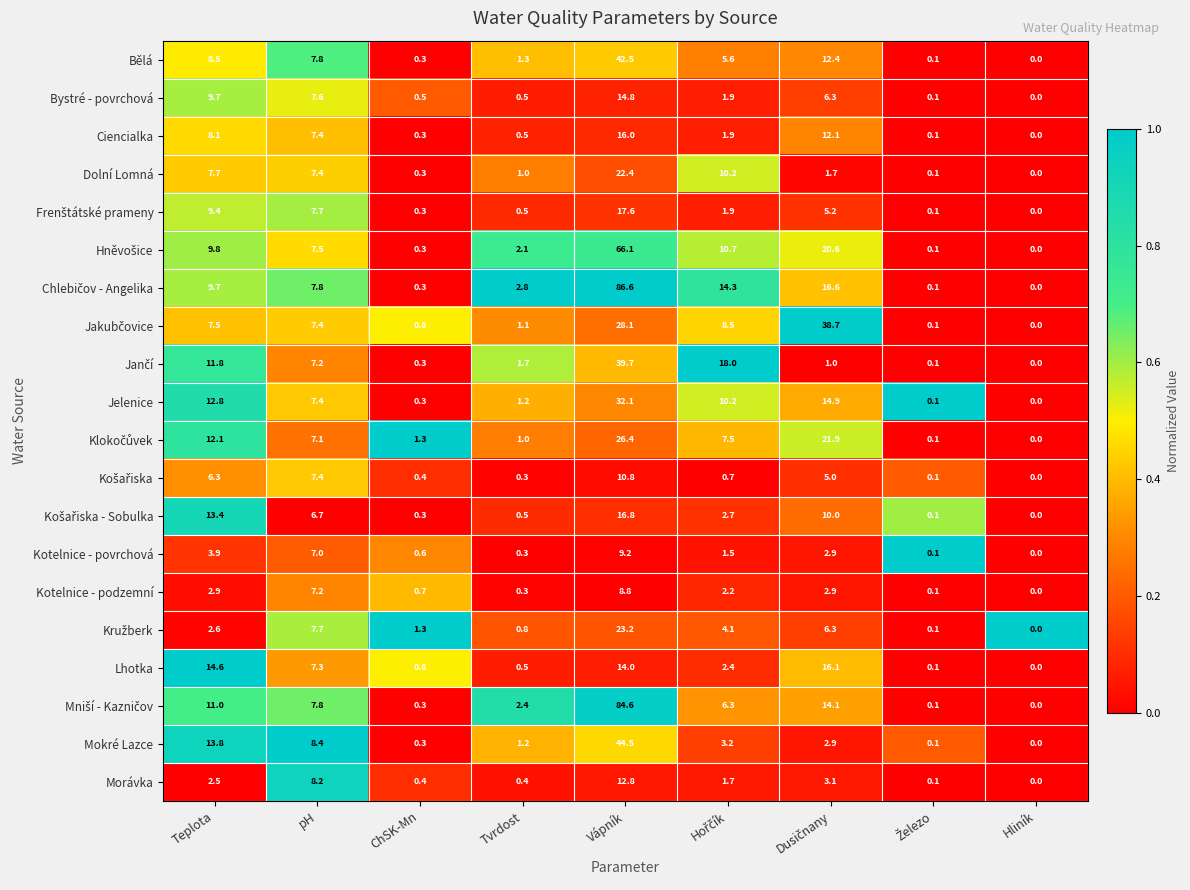

What is the maximum value shown in the chart?

86.6